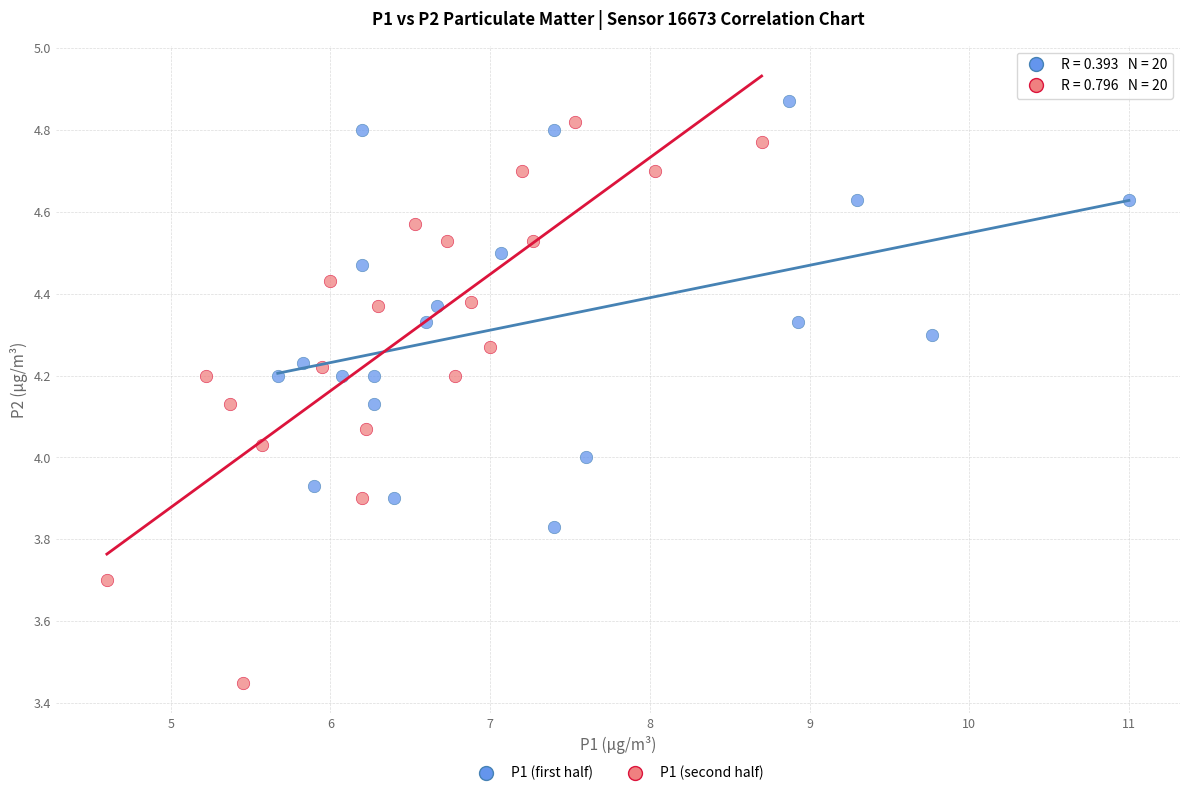

Which series reaches the maximum Y coordinate?

P1 (first half)